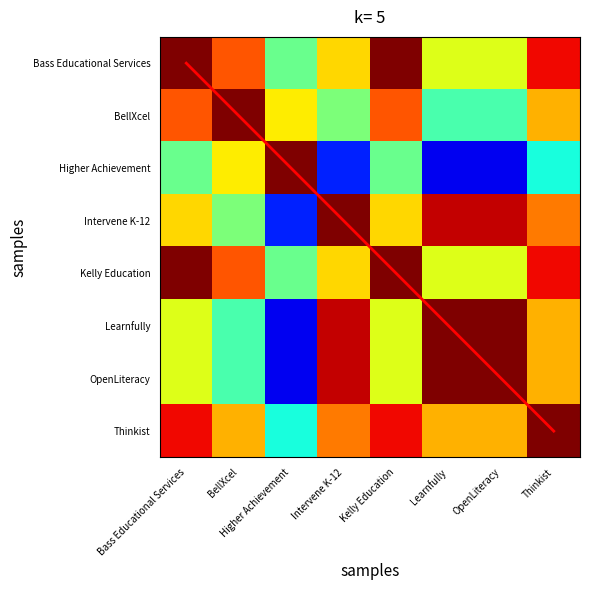

The Higher Achievement series shows 0.1 at Learnfully. True or false?

False